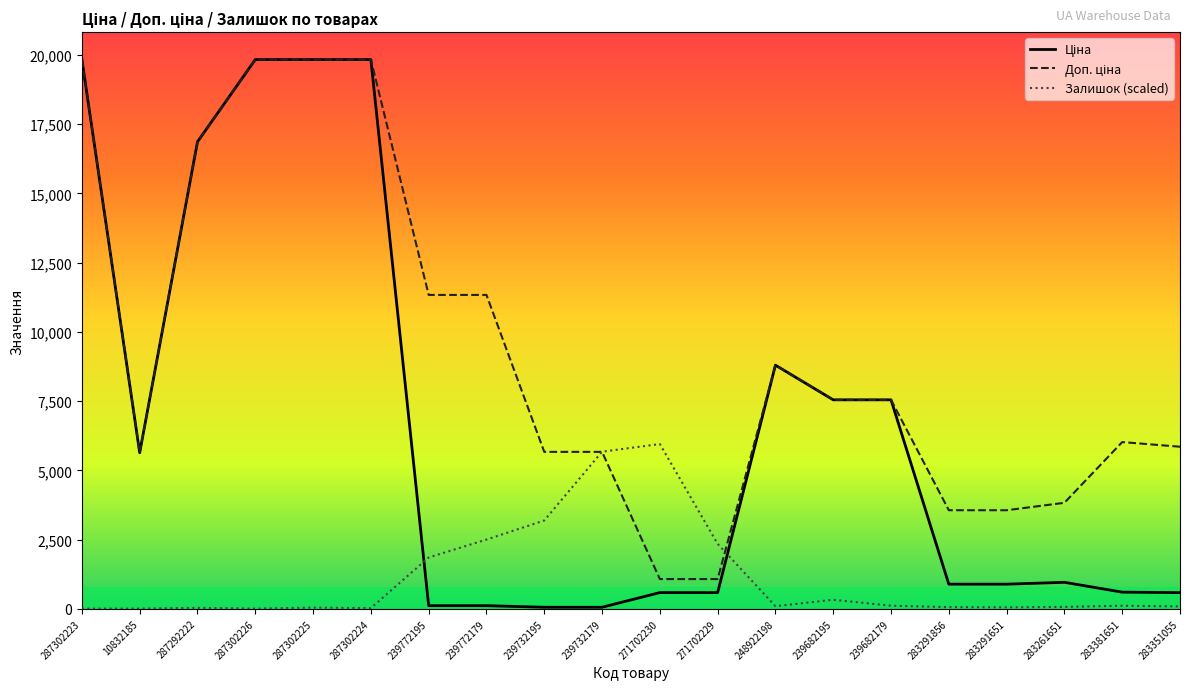

Is this an area chart (filled region under the line)?

No